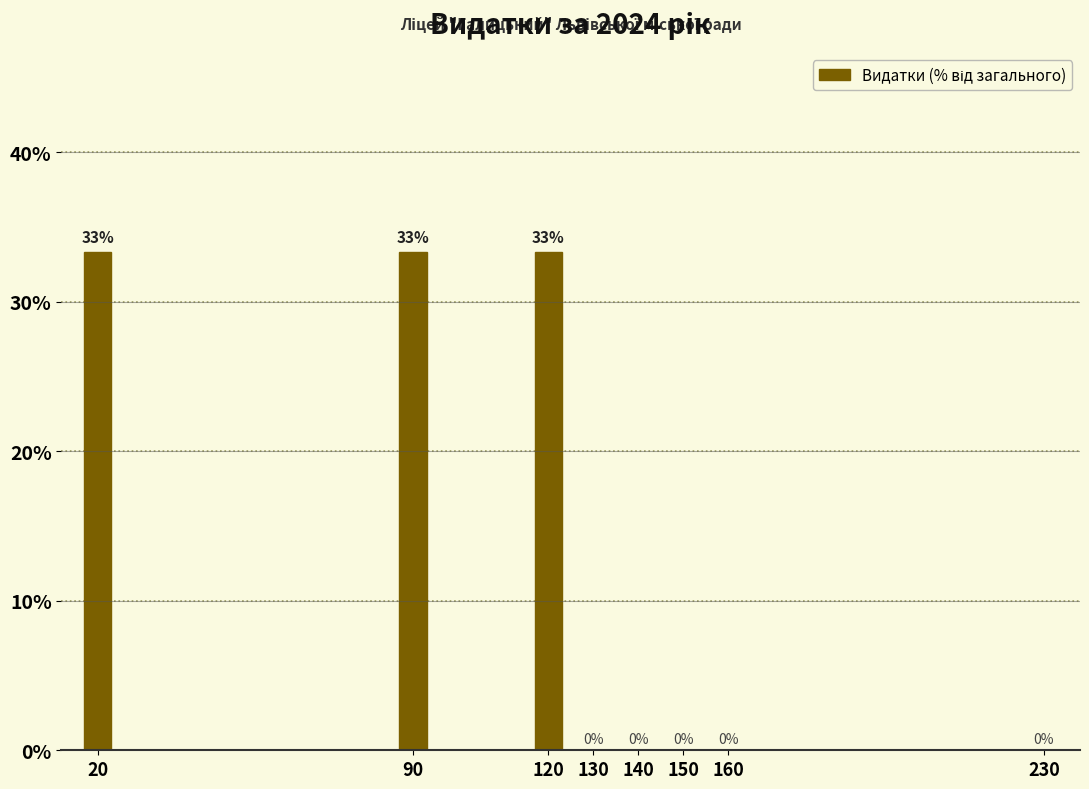

The chart shows a value of 0.0 at 130. True or false?

True